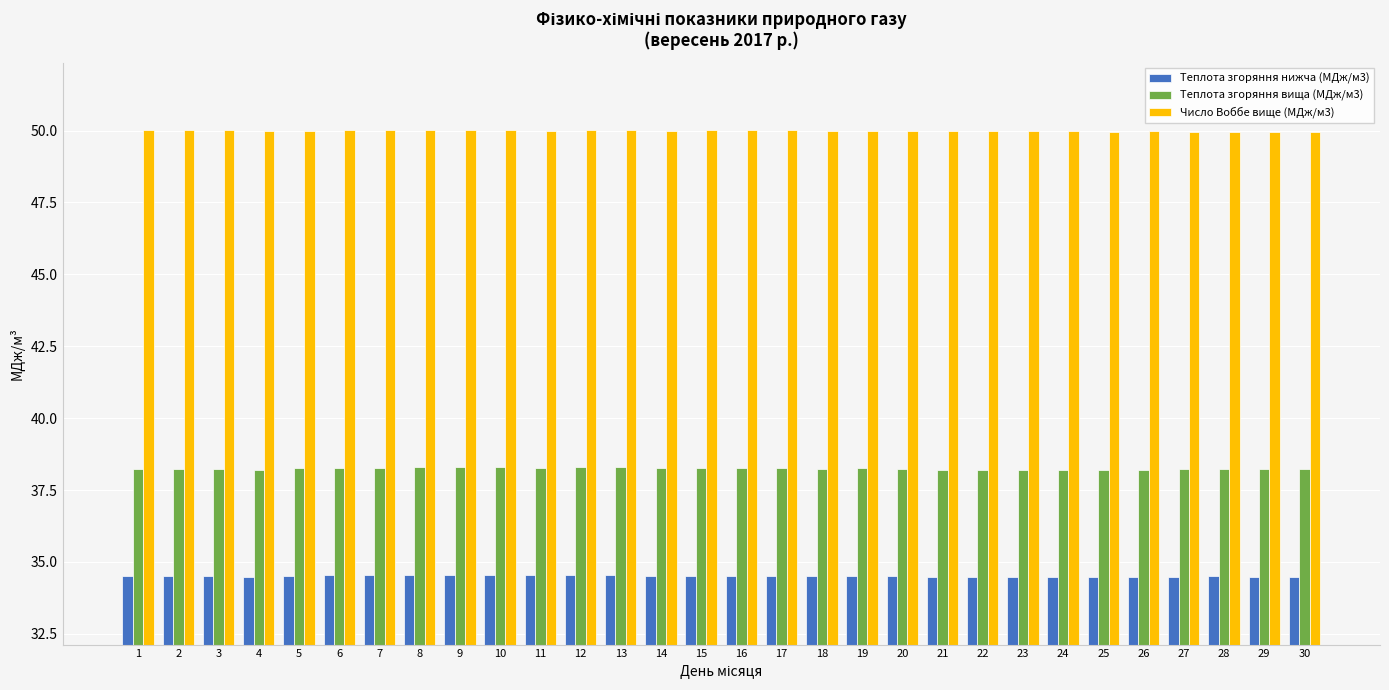

Count the Теплота згоряння нижча (МДж/м3) values in the range 34 to 35.

30